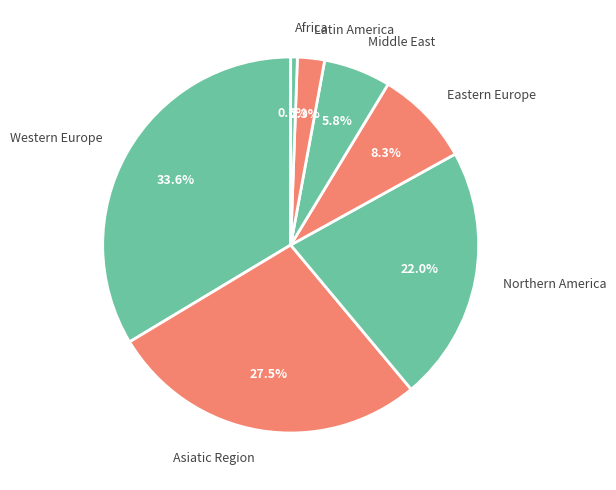

What percentage is the Northern America slice, to the nearest percent?

22%